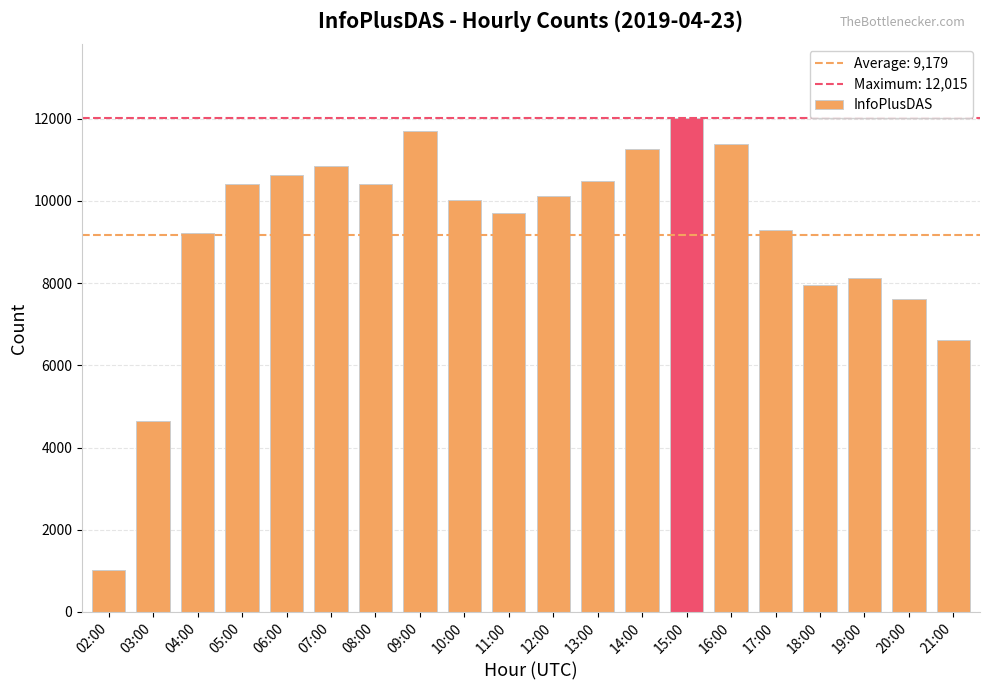

What is the value of the 16th bar from the left?

9304